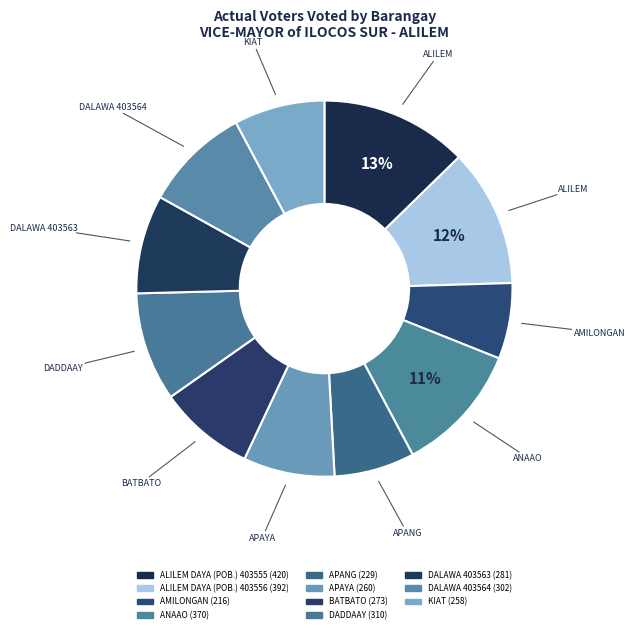

How many segments does this pie chart have?

11